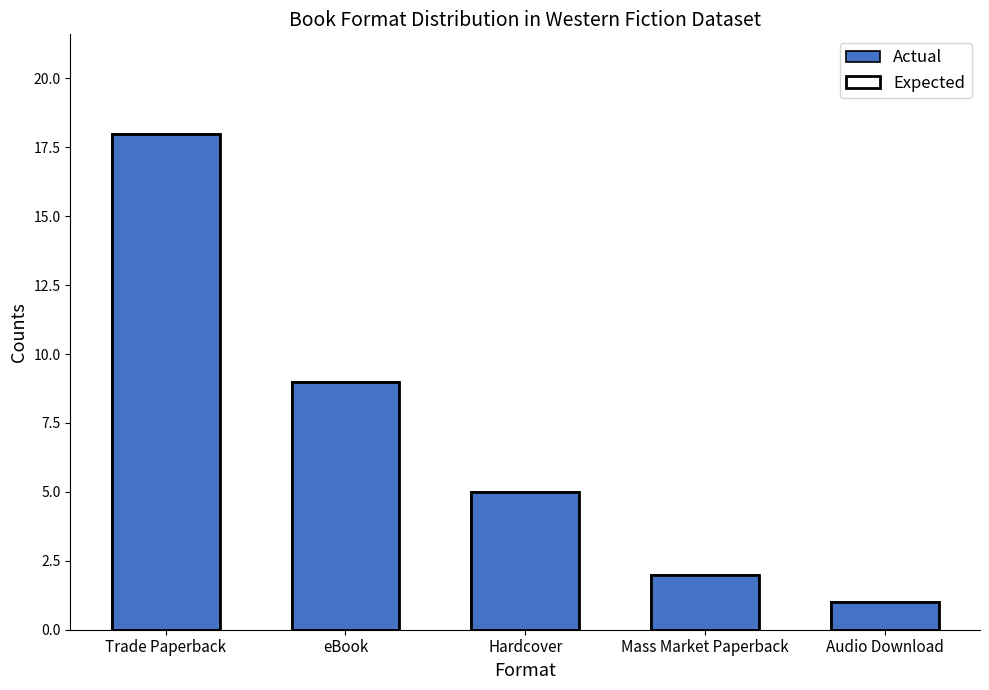

Which series has the largest total across all categories?

Actual